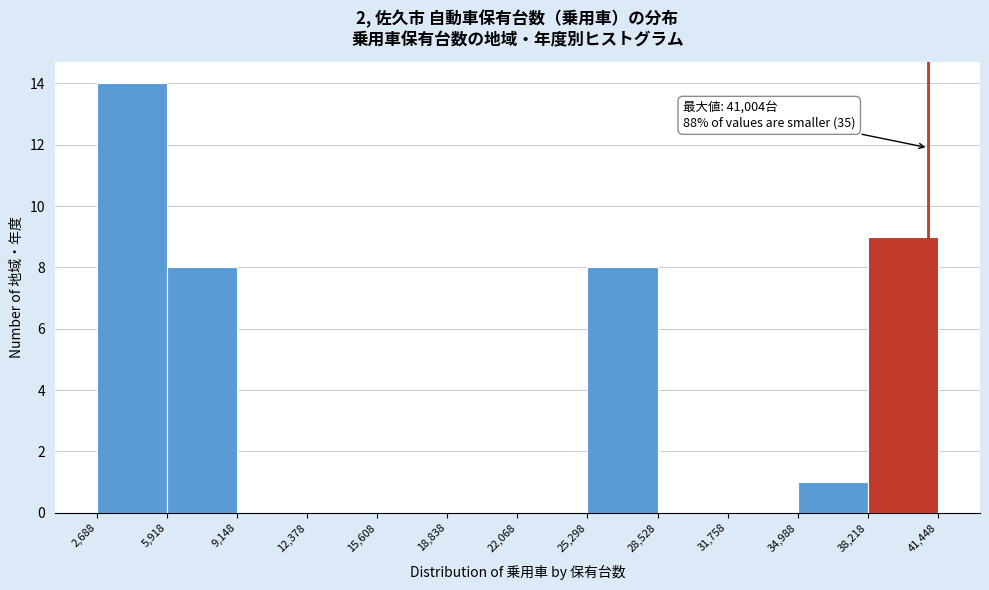

Which range on the x-axis has the tallest bar?

2,688 to 5,918